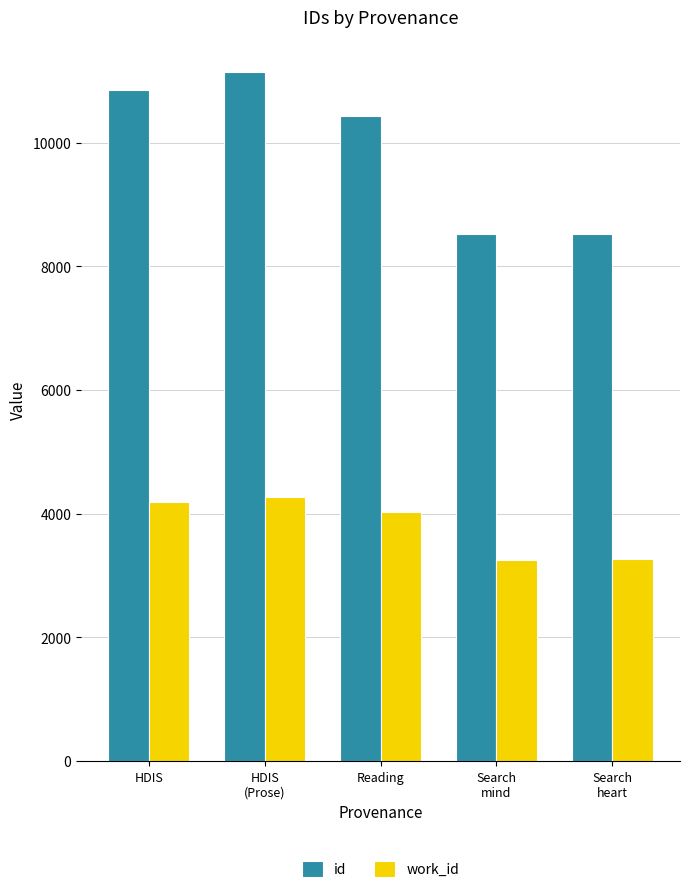

Is the value of id at Search
heart greater than the value of work_id at Reading?

Yes